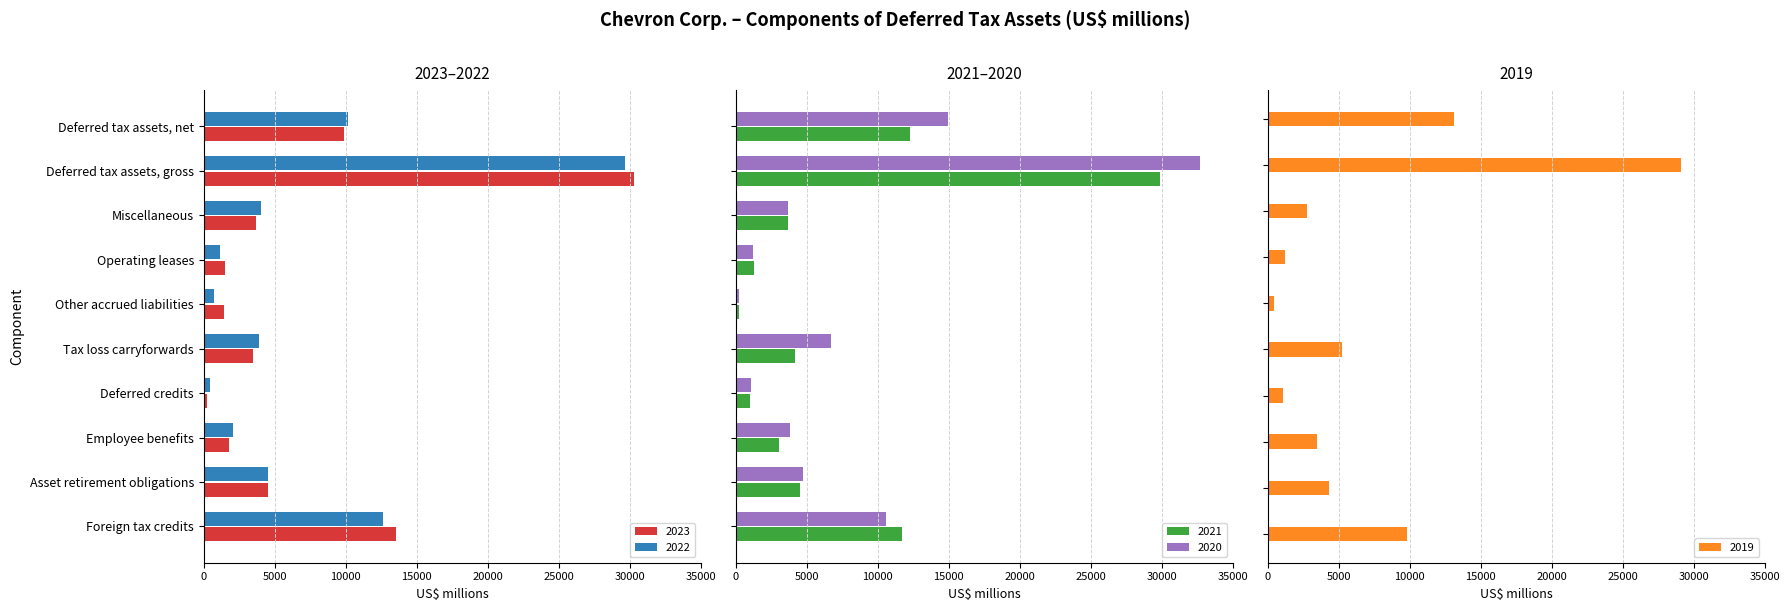

True or false: 2022 has a value of 2435 at Asset retirement obligations.

False